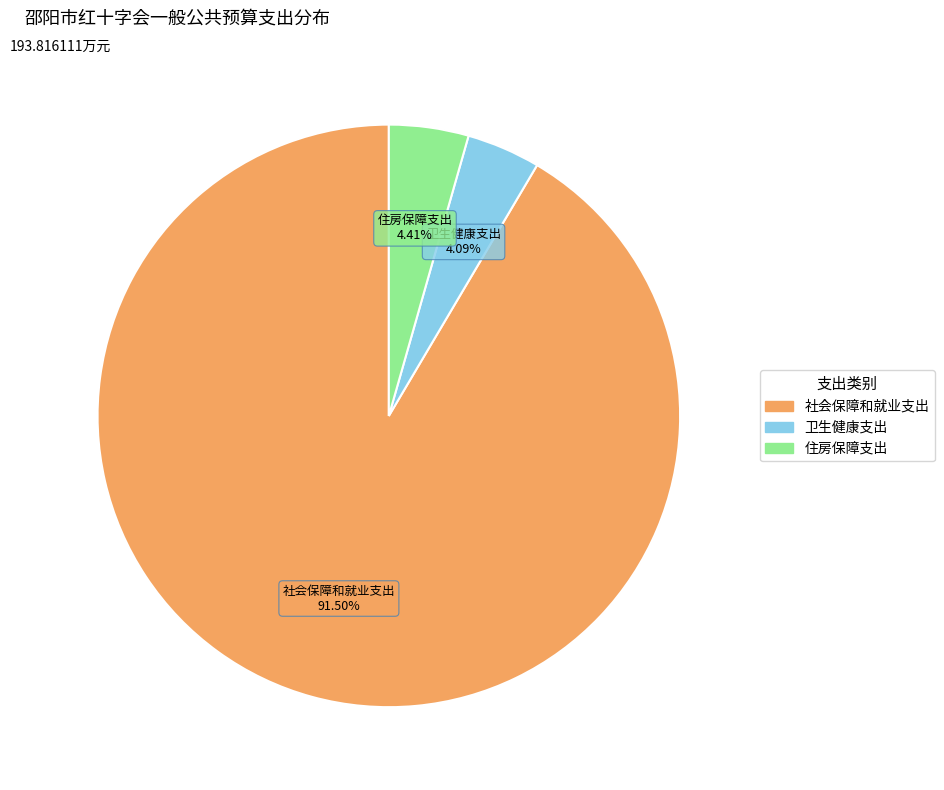

What portion of the pie excludes 住房保障支出?

95.6%